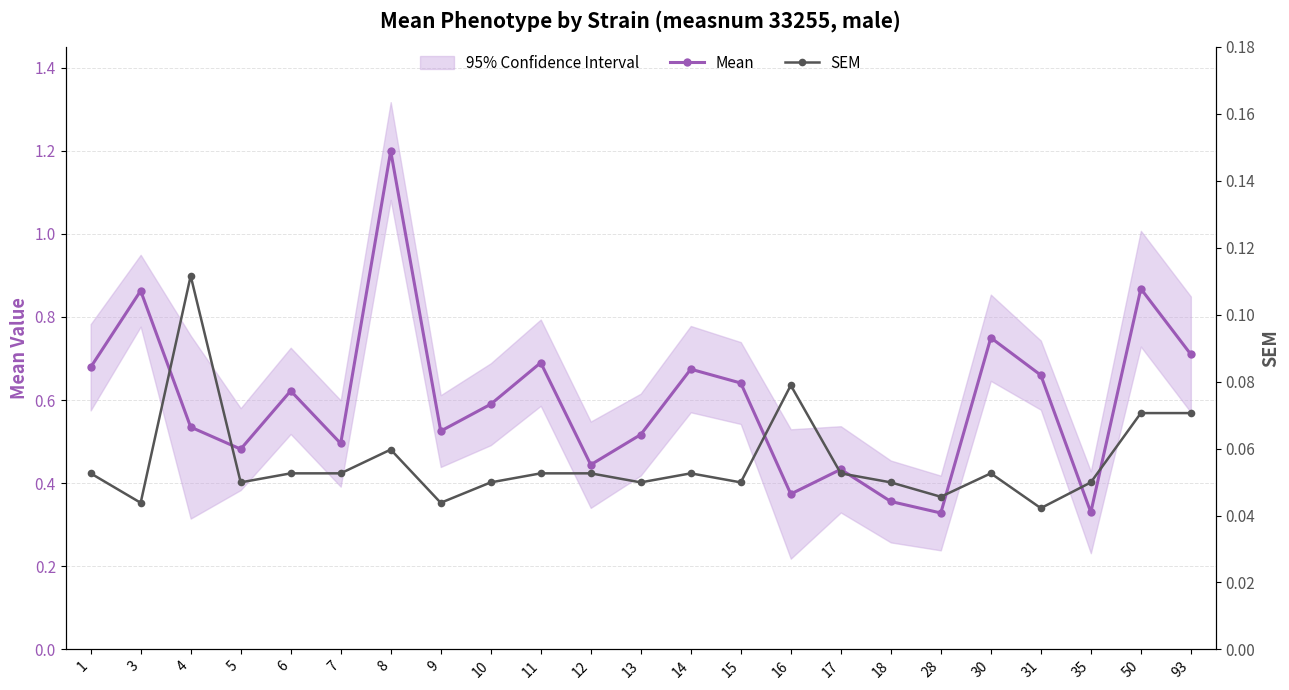

What are all the series names shown in the legend?

Mean, SEM